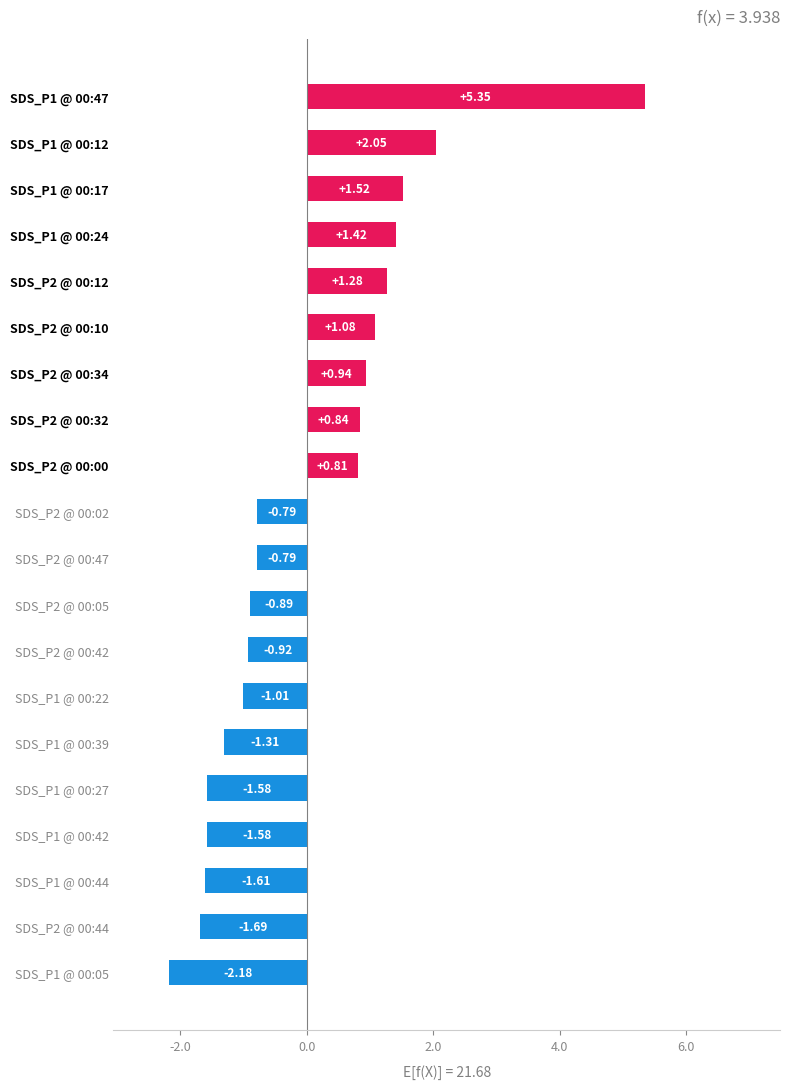

What is the difference between the values at SDS_P2 @ 00:34 and SDS_P2 @ 00:02?

1.7